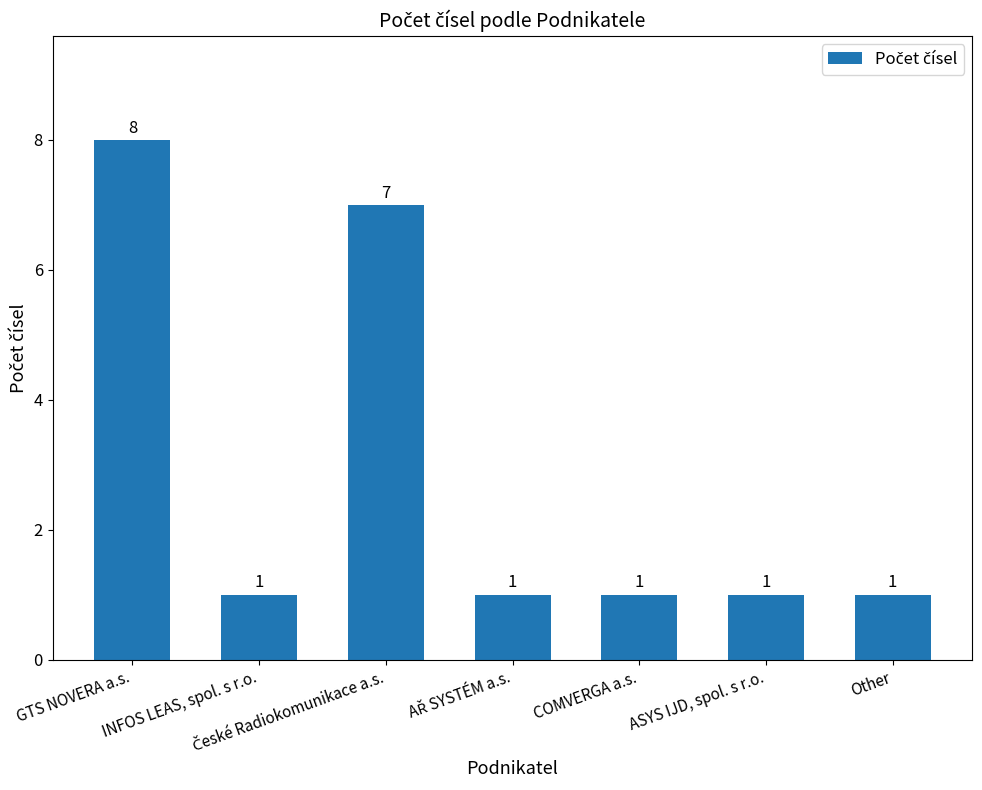

The chart shows a value of 0 at COMVERGA a.s.. True or false?

False